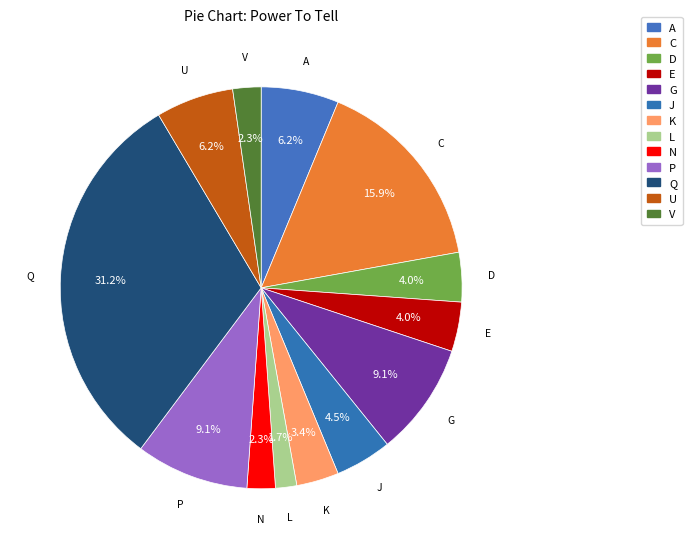

To the nearest percent, what is the average slice percentage?

8%